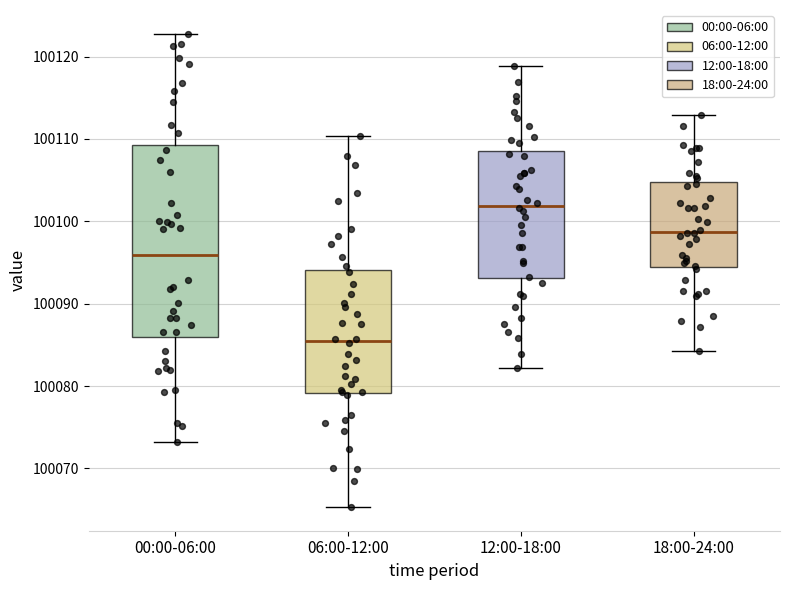

Reading left to right, read every box against the y-axis: the position of its median line, the range the box covers, and the ends of its whiskers. The values are not printed on the chart, so give them approximately, as read against the axis.

00:00-06:00: median 100096, box 100086 to 100109, whiskers 100073 to 100123
06:00-12:00: median 100085, box 100079 to 100094, whiskers 100065 to 100110
12:00-18:00: median 100102, box 100093 to 100109, whiskers 100082 to 100119
18:00-24:00: median 100099, box 100094 to 100105, whiskers 100084 to 100113